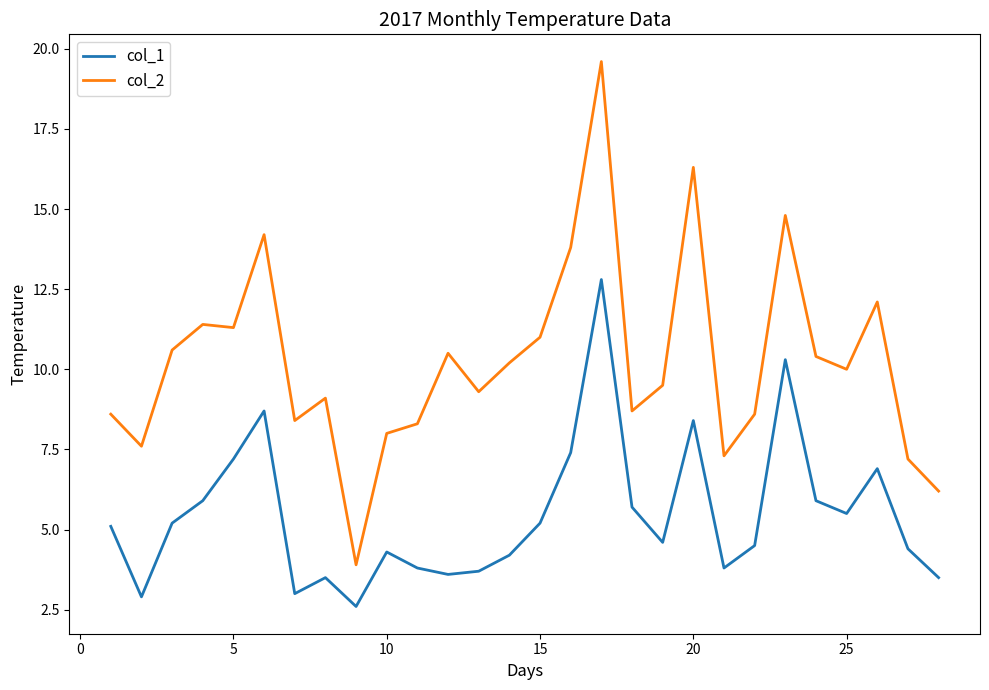

Reading left to right, list all the values displayed in this chart.

col_1: 5.1	2.9	5.2	5.9	7.2	8.7	3.0	3.5	2.6	4.3	3.8	3.6	3.7	4.2	5.2	7.4	12.8	5.7	4.6	8.4	3.8	4.5	10.3	5.9	5.5	6.9	4.4	3.5
col_2: 8.6	7.6	10.6	11.4	11.3	14.2	8.4	9.1	3.9	8.0	8.3	10.5	9.3	10.2	11.0	13.8	19.6	8.7	9.5	16.3	7.3	8.6	14.8	10.4	10.0	12.1	7.2	6.2